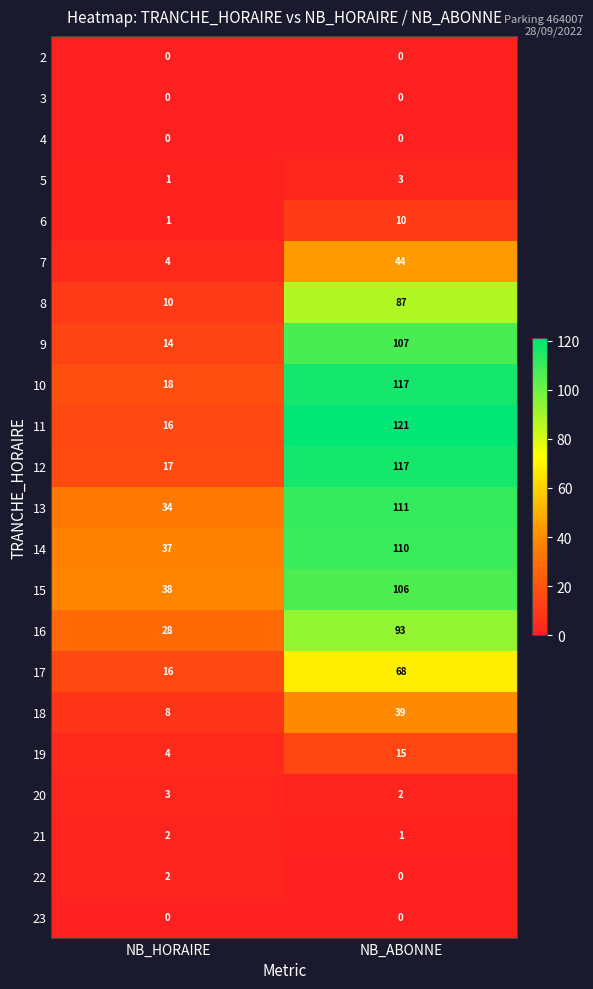

What is the sum of the 6 values at NB_ABONNE and NB_HORAIRE?

11